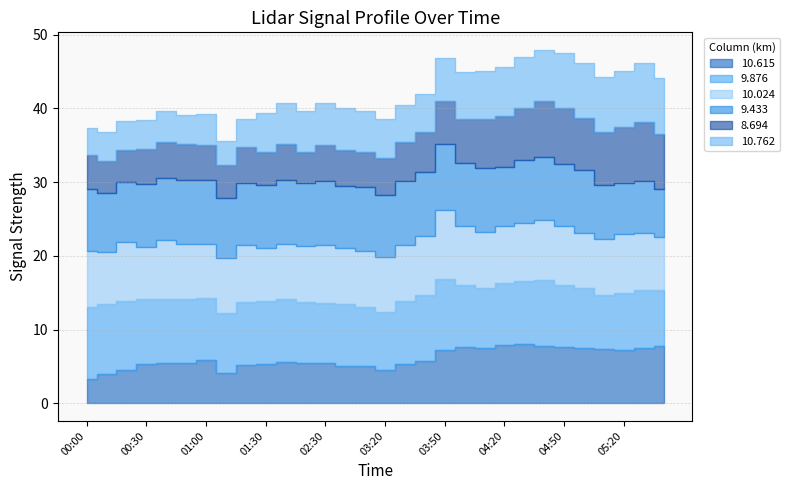

What is the sum of the 8.694 values at 00:50 and 02:20?

9.1